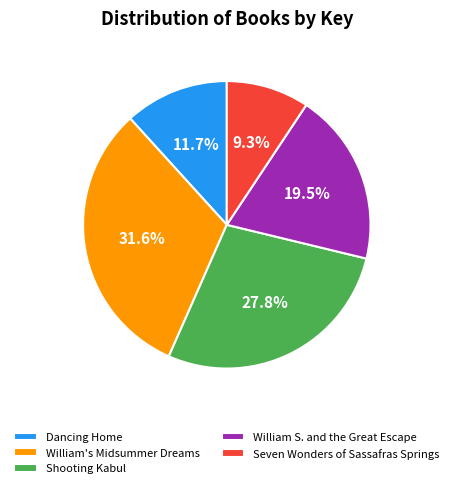

The Dancing Home slice represents 18% of the pie. True or false?

False